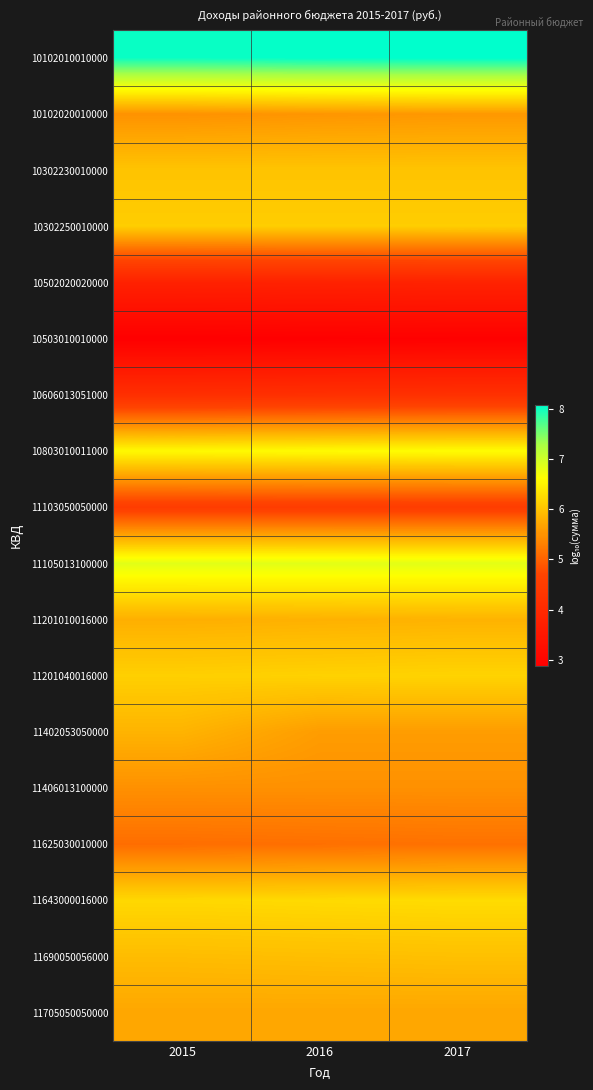

What is the difference between the highest and lowest values at 2017?

5.2